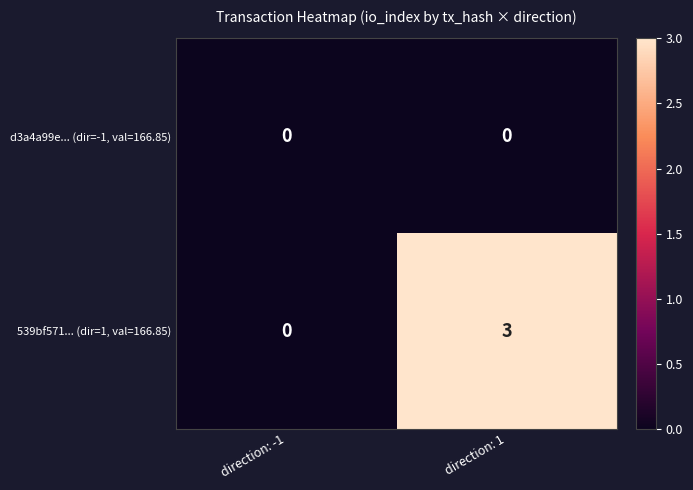

Between direction: -1 and direction: 1, which series saw the biggest shift?

539bf571... (dir=1, val=166.85)